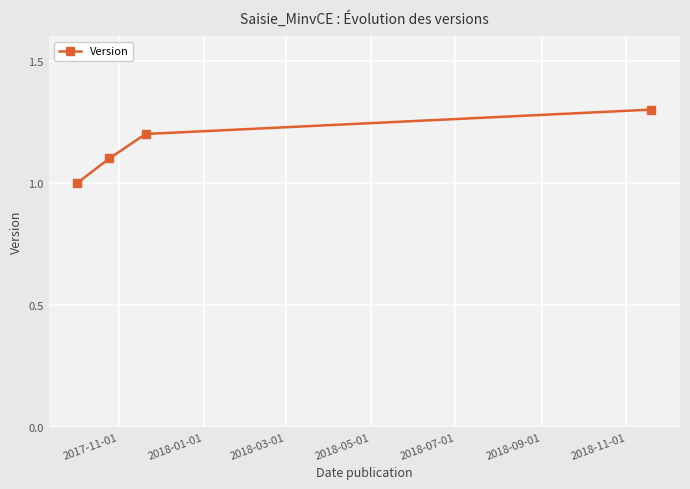

What is the maximum value shown in the chart?

1.3